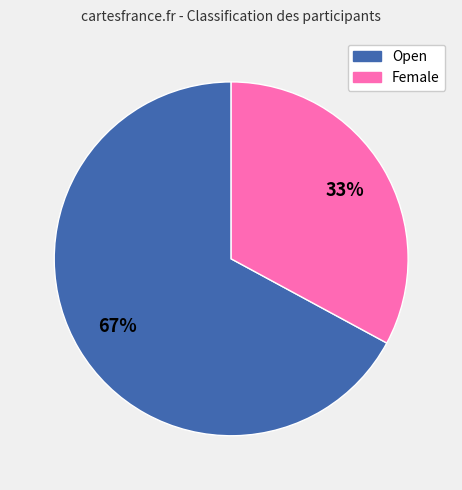

Rank the categories by value from highest to lowest.

Open, Female